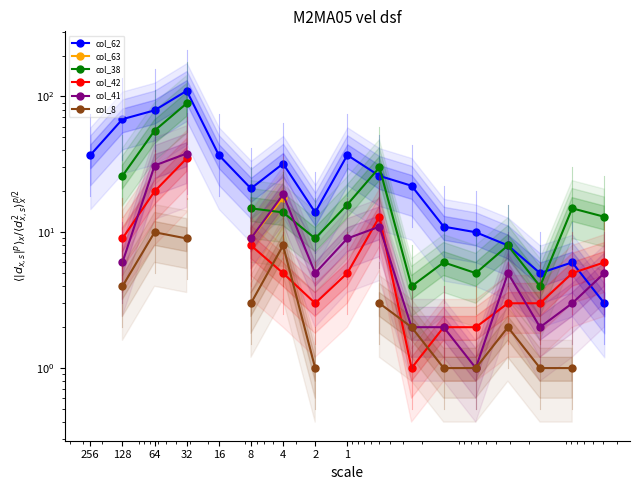

Which series has the widest spread of values?

col_62